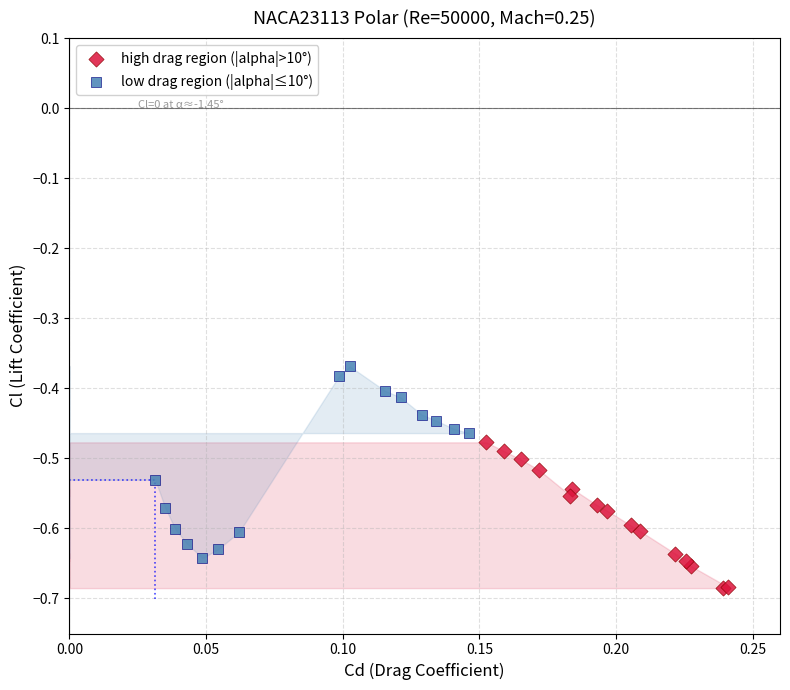

What are all the series names shown in the legend?

high drag region (|alpha|>10°), low drag region (|alpha|≤10°)